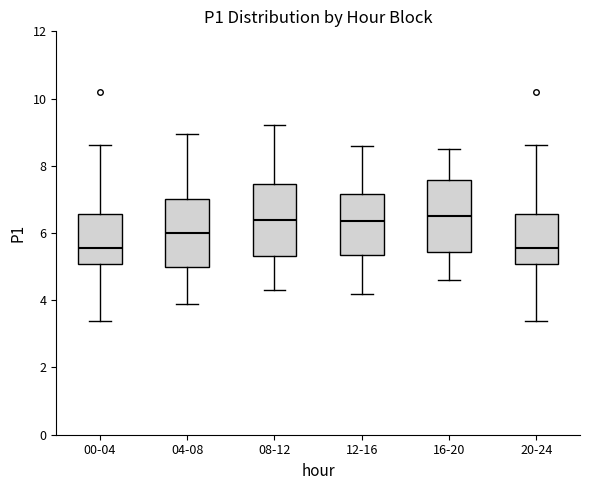

Where is the upper edge of the box for 20-24 on the y-axis? The values are not printed on the chart, so give them approximately, as read against the axis.

6.6